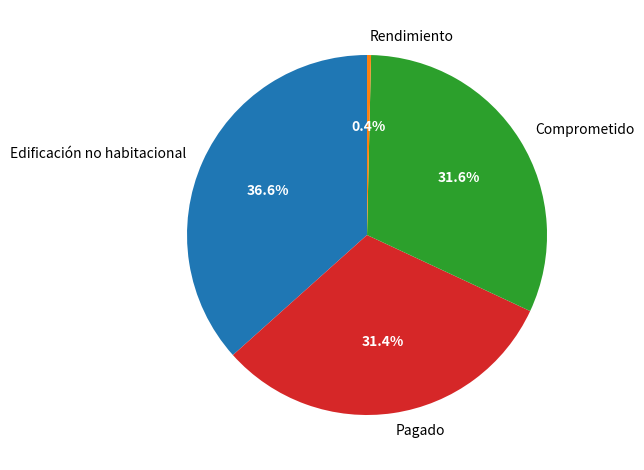

Which has a higher value, Rendimiento or Pagado?

Pagado